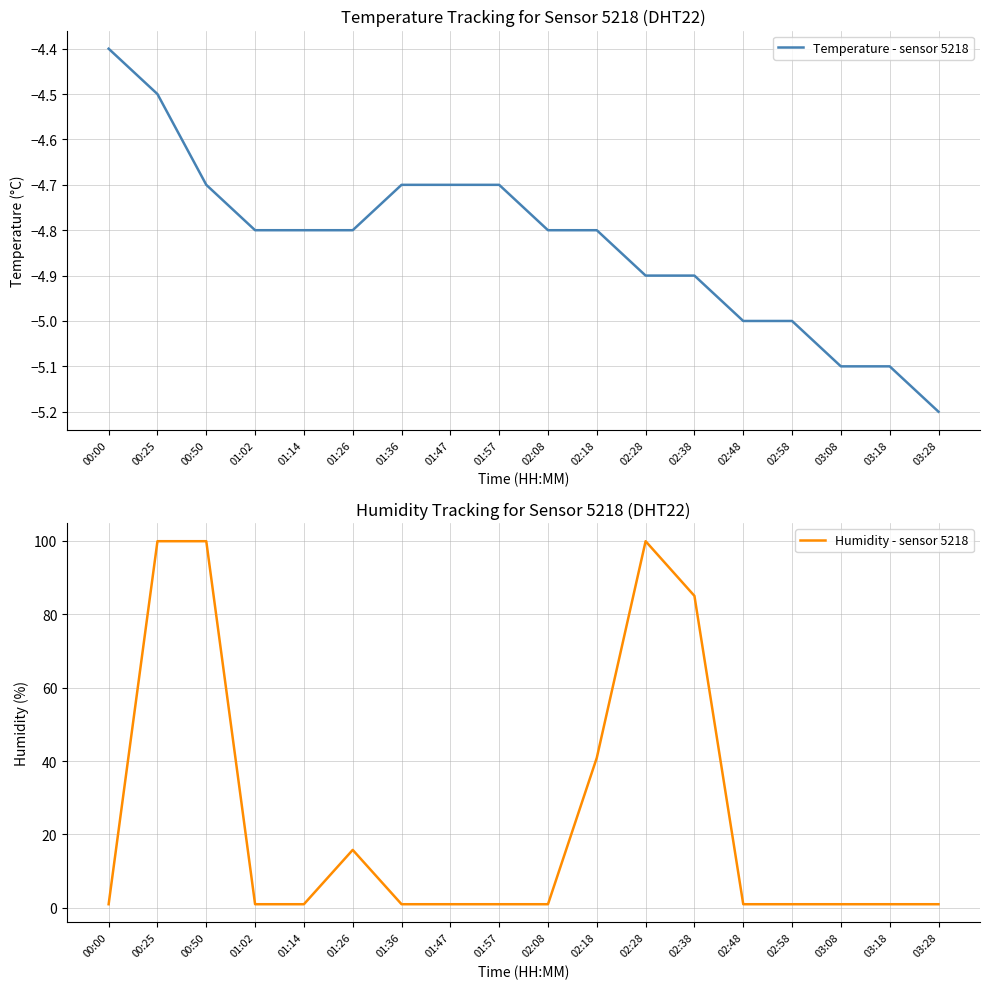

What is the total value across all series at 03:18?

-4.1